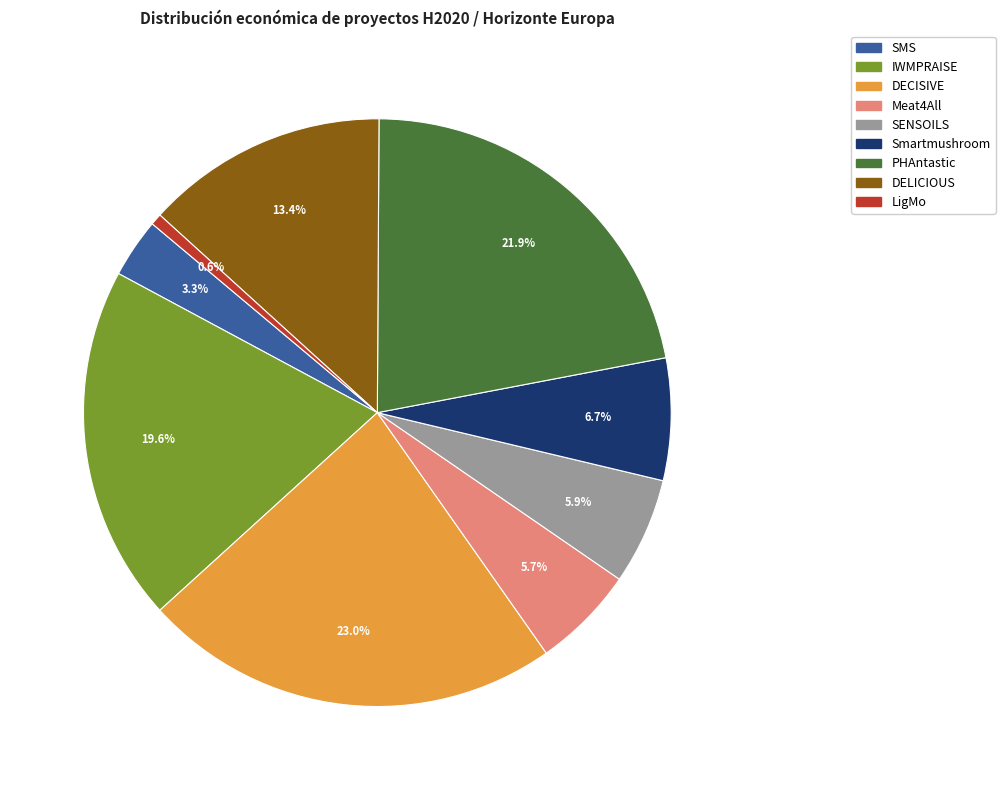

To the nearest percent, what is the combined percentage of LigMo and SENSOILS?

6%